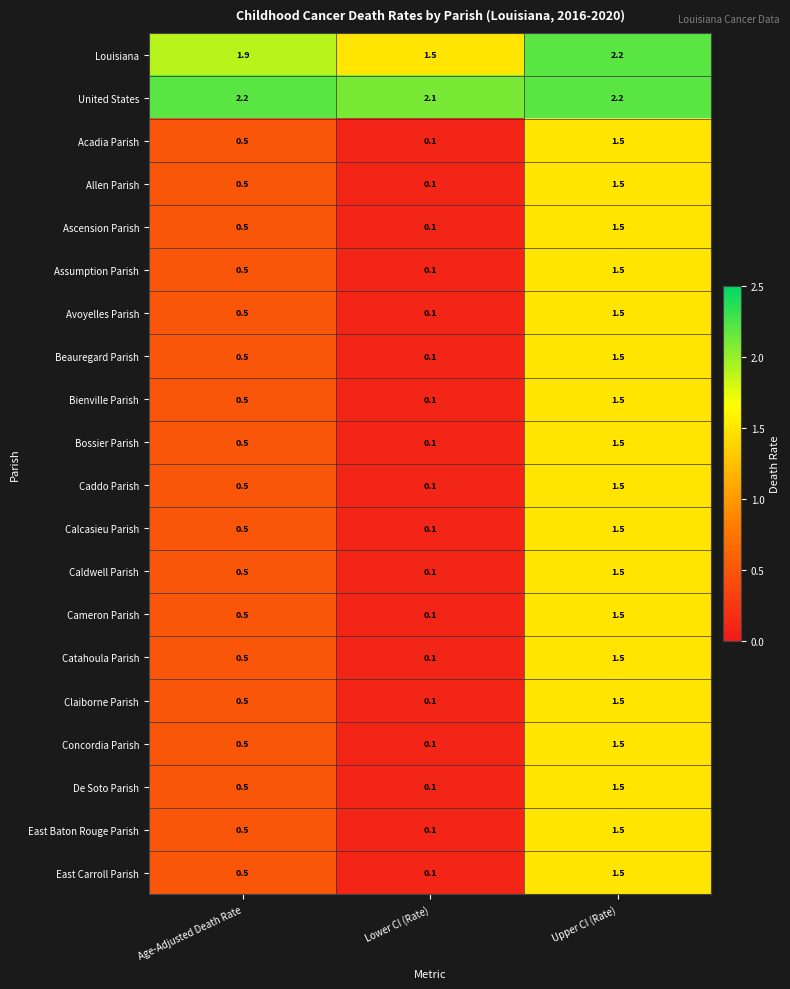

What is the maximum value shown in the chart?

2.2